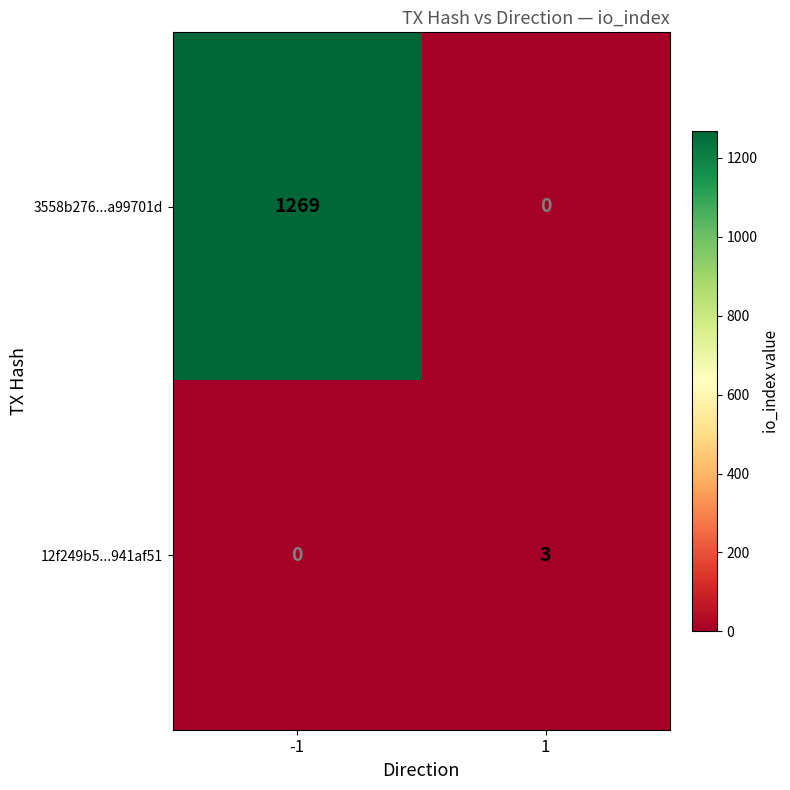

True or false: 12f249b5...941af51 has a value of 1 at -1.

False